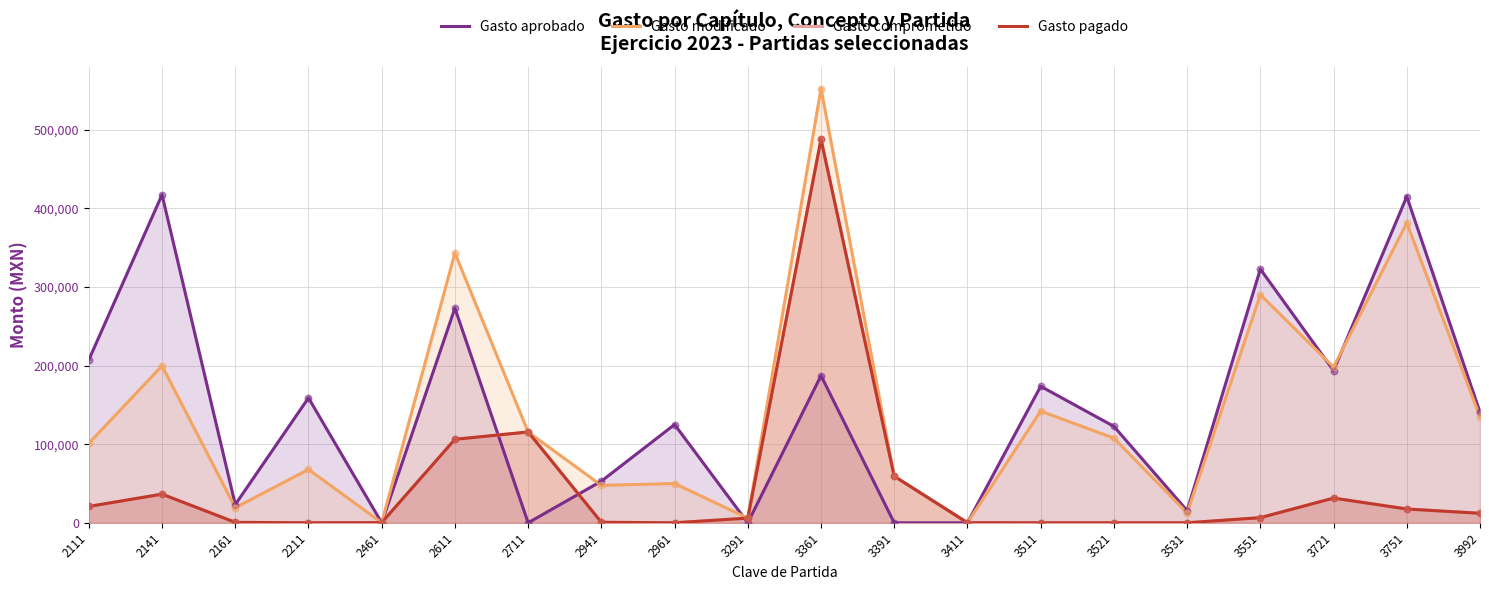

At which category is the sum across all series the highest?

3361